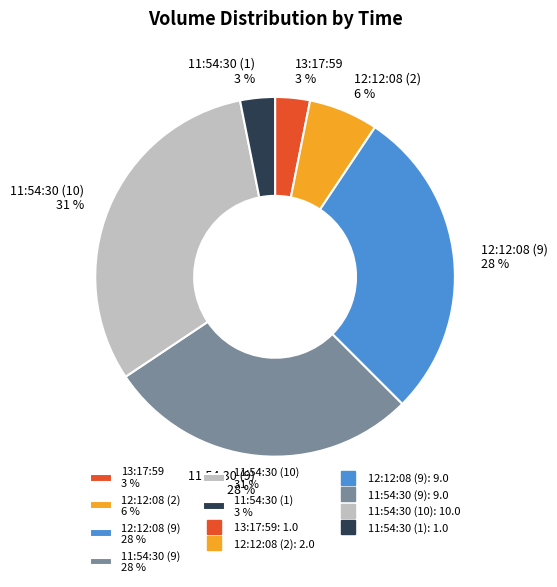

Is there any slice that represents more than half of the pie?

No